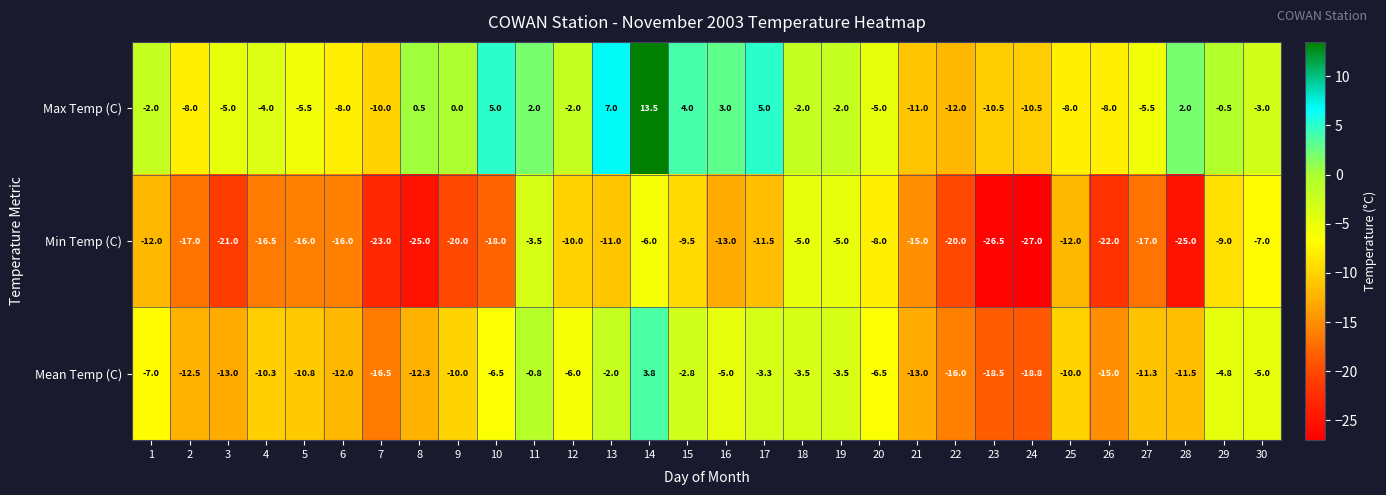

Between 1 and 10, which series saw the biggest shift?

Max Temp (C)